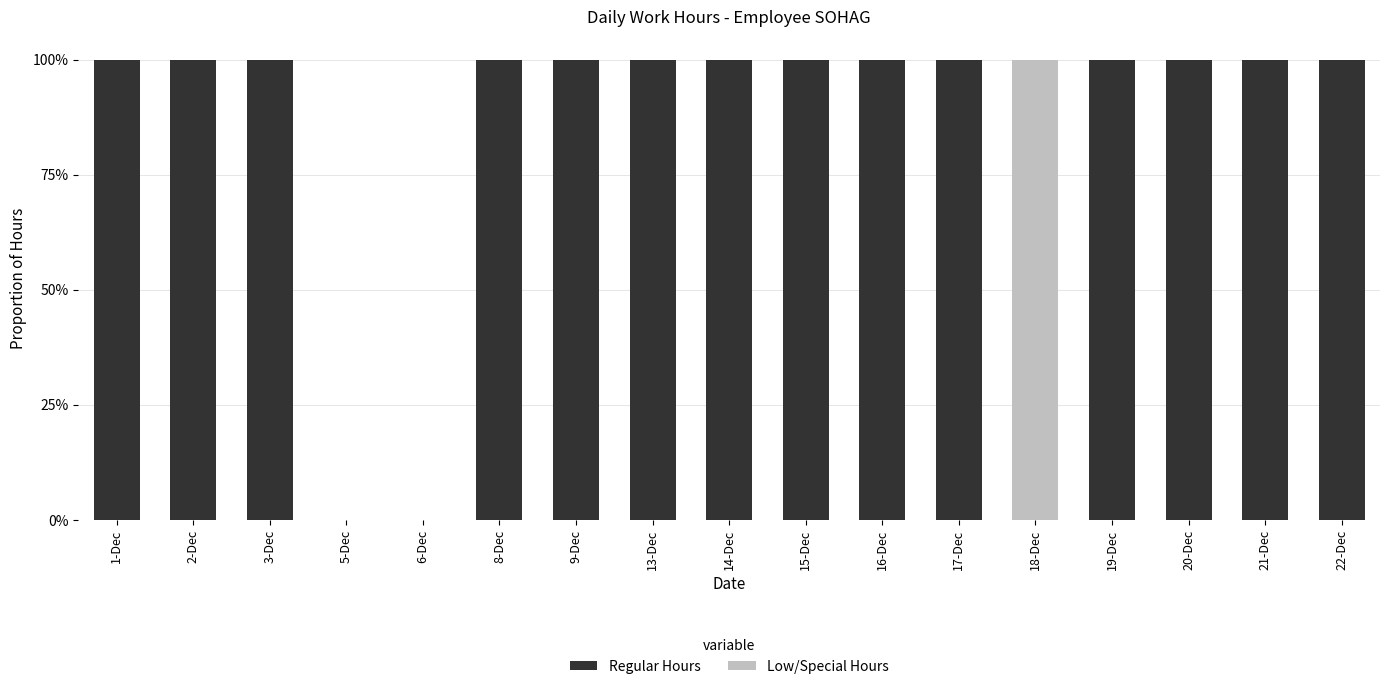

What are all the series names shown in the legend?

Regular Hours, Low/Special Hours